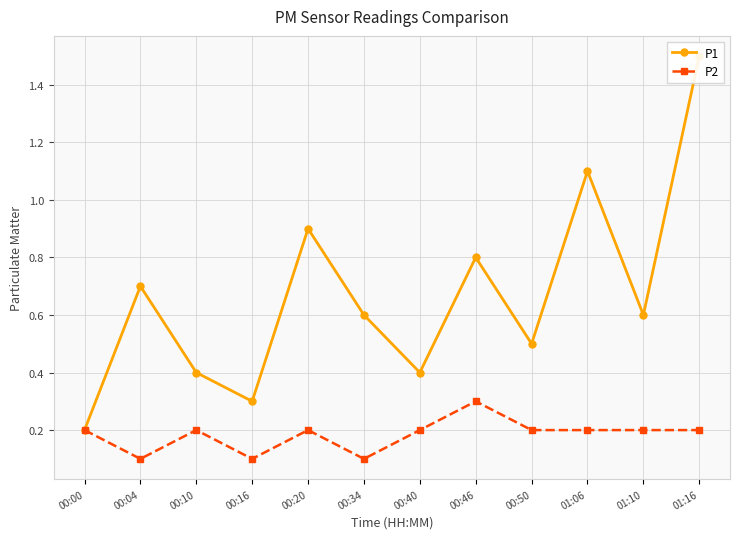

The value of P2 at 01:06 is 0.2. True or false?

True